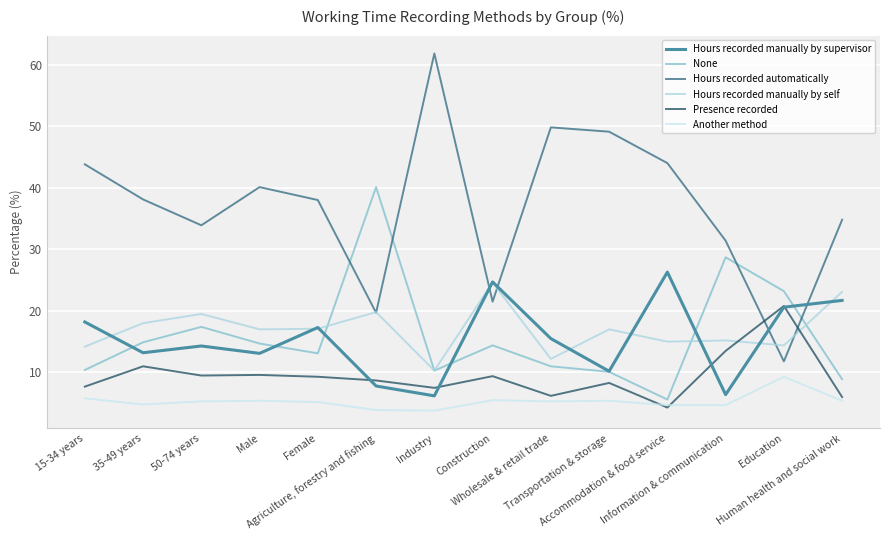

Between Female and Accommodation & food service, which series saw the biggest shift?

Hours recorded manually by supervisor